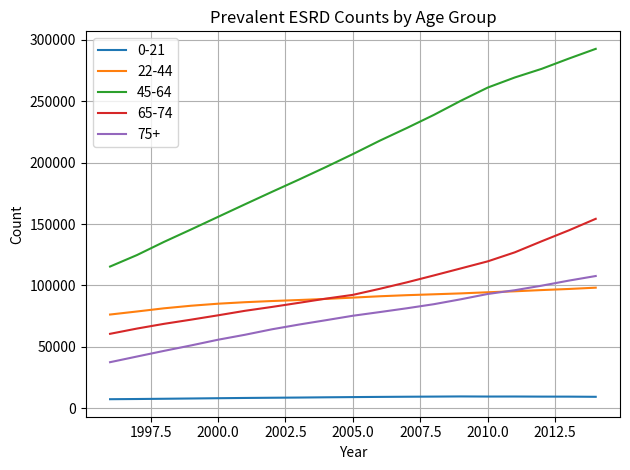

Rank the series by their maximum value, from highest to lowest.

45-64, 65-74, 75+, 22-44, 0-21